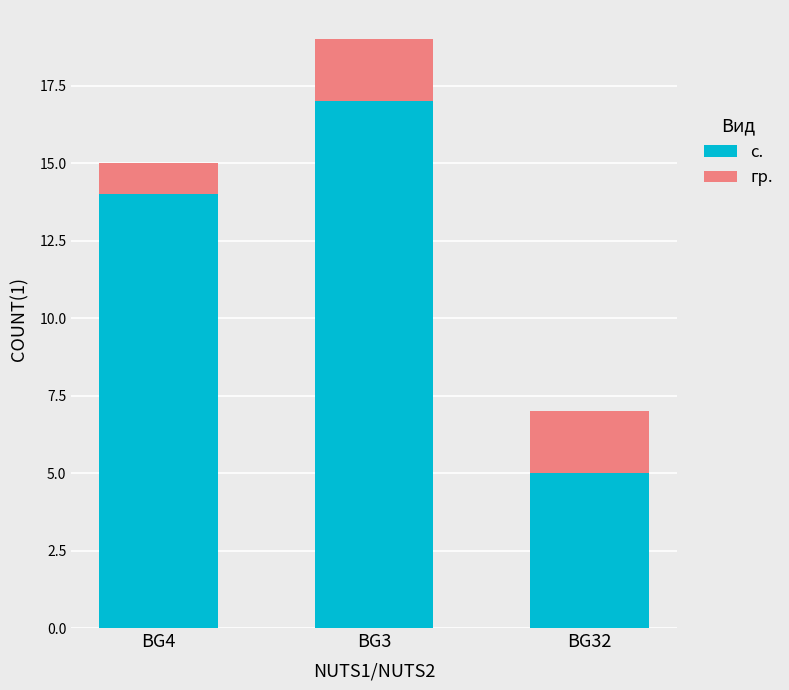

Read the с. value at BG4, to the nearest 10.

10